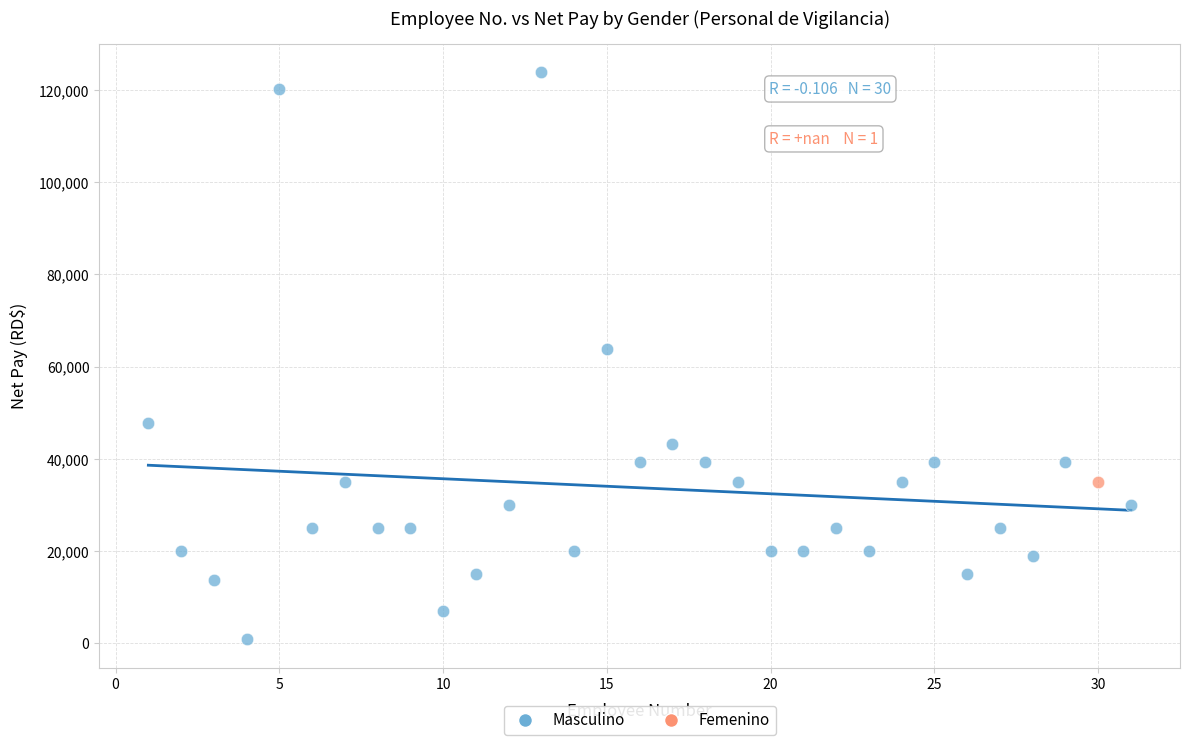

What are all the series names shown in the legend?

Masculino, Femenino